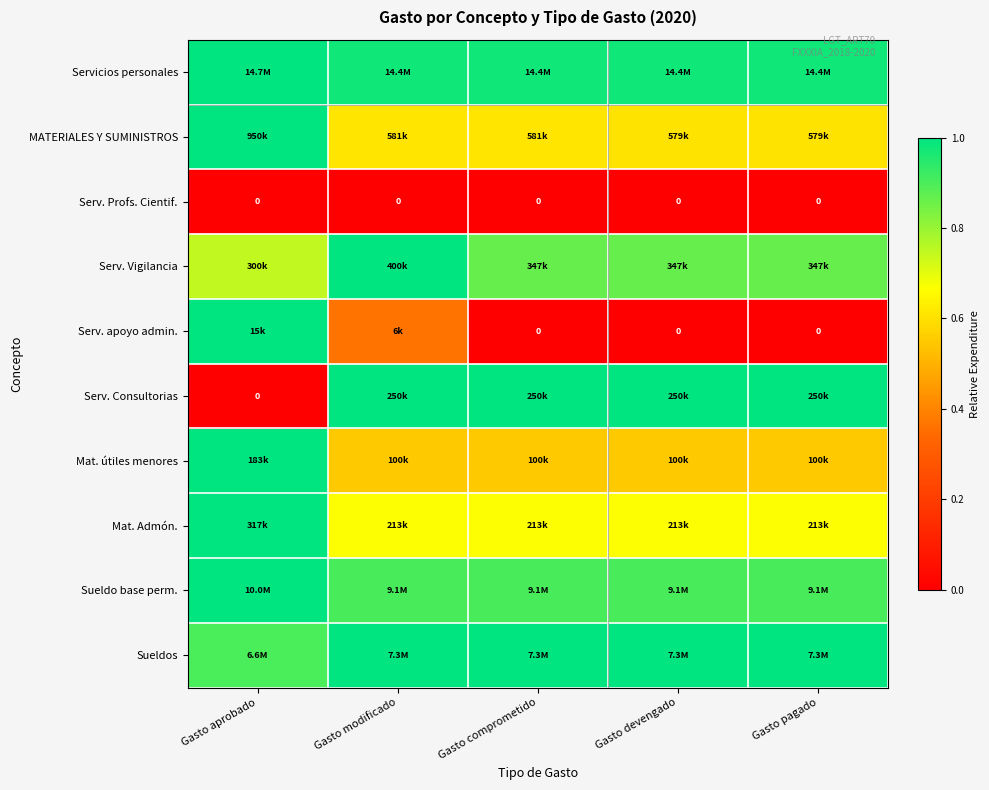

Between Gasto pagado and Gasto comprometido, which is larger?

Gasto pagado